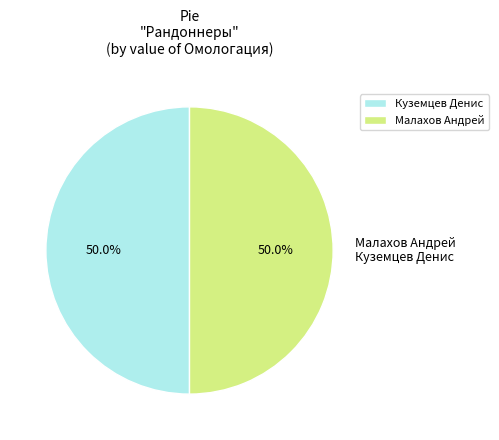

Combined, do Малахов Андрей and Куземцев Денис account for over 50%?

Yes